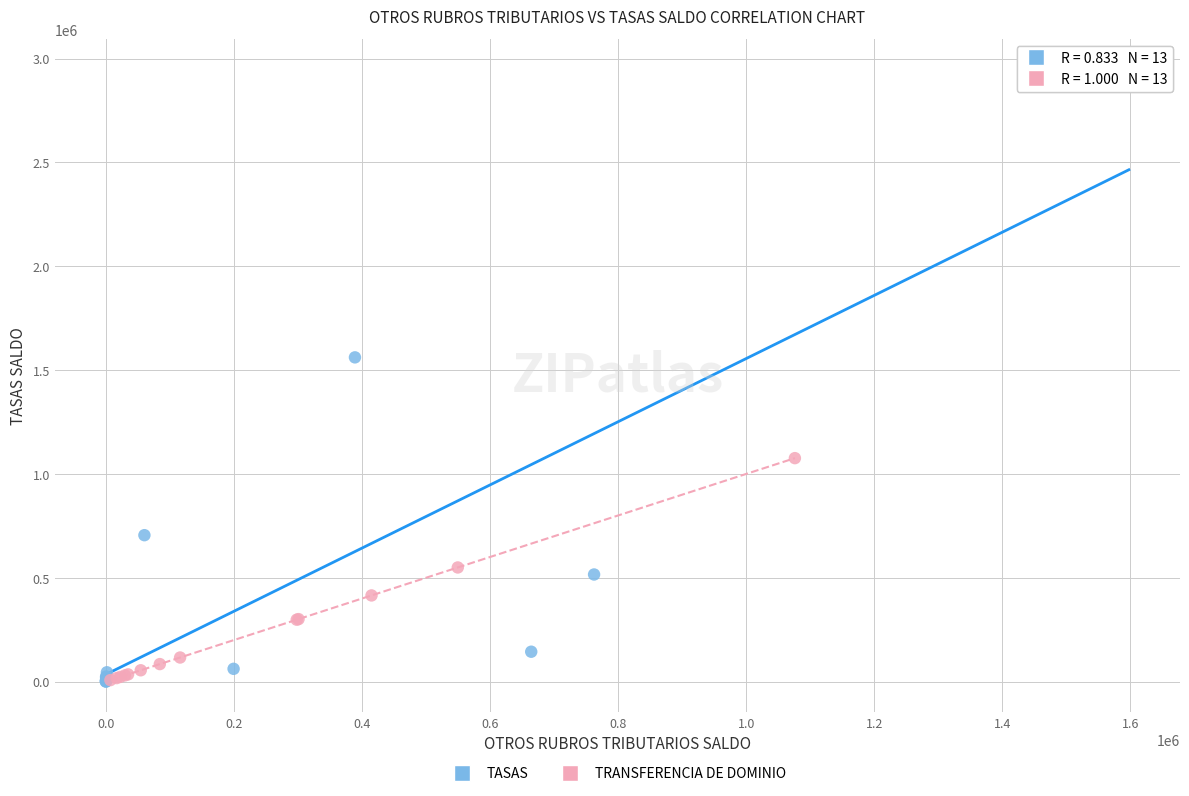

Which series reaches the maximum Y coordinate?

TASAS